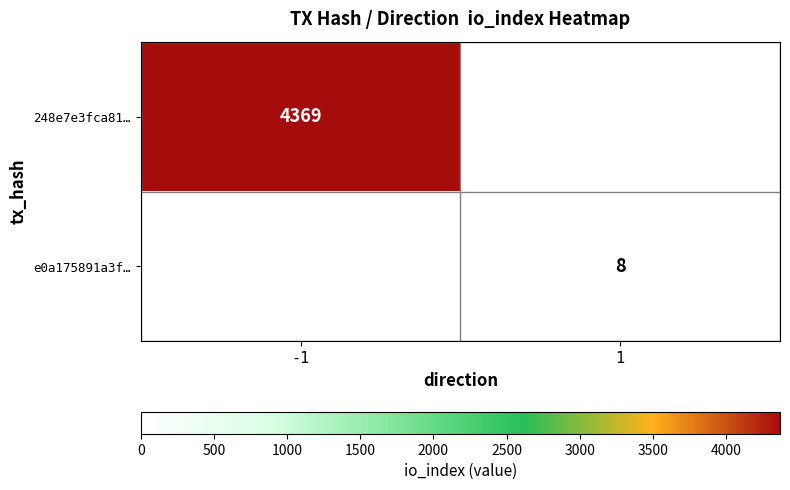

The e0a175891a3f… series shows 8 at 1. True or false?

True